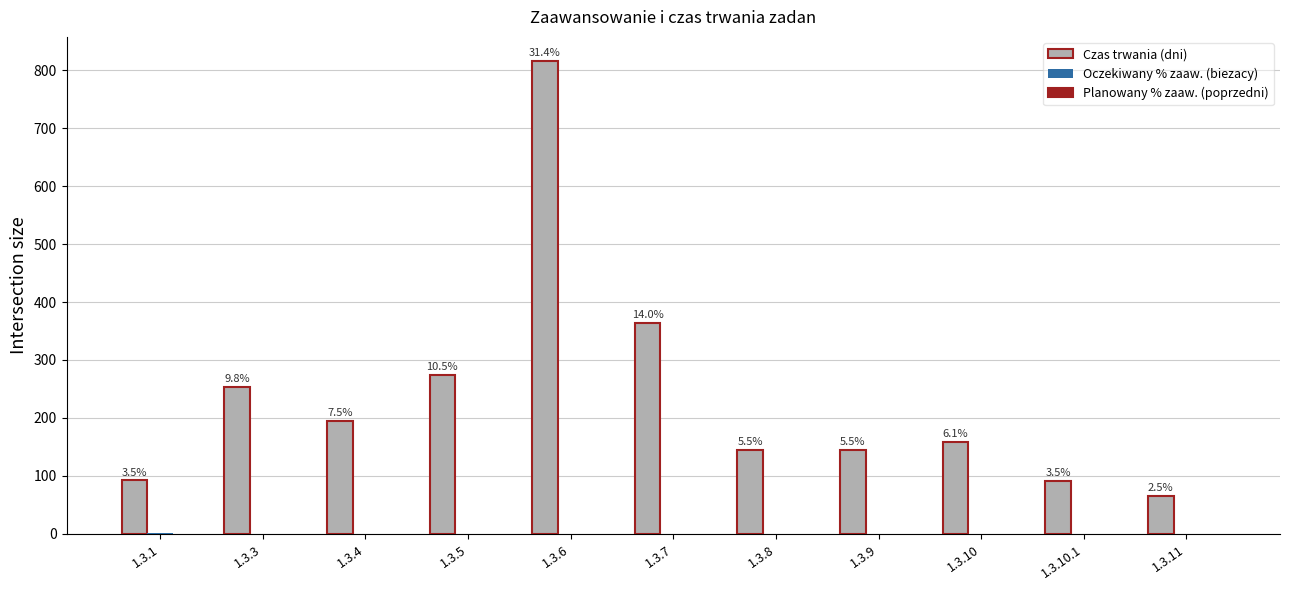

At which category does the chart reach its peak across all series?

1.3.6